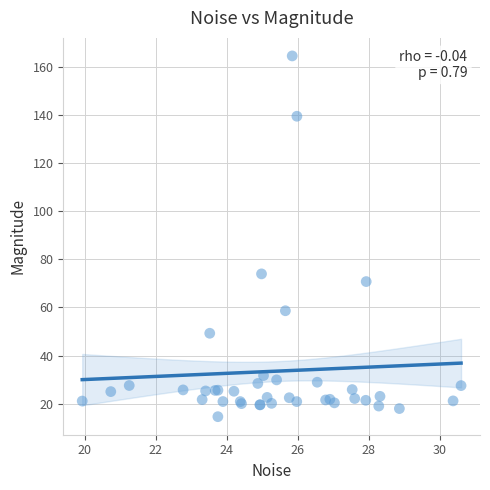

What Y value in the scatter plot is closest to 89?

74.0